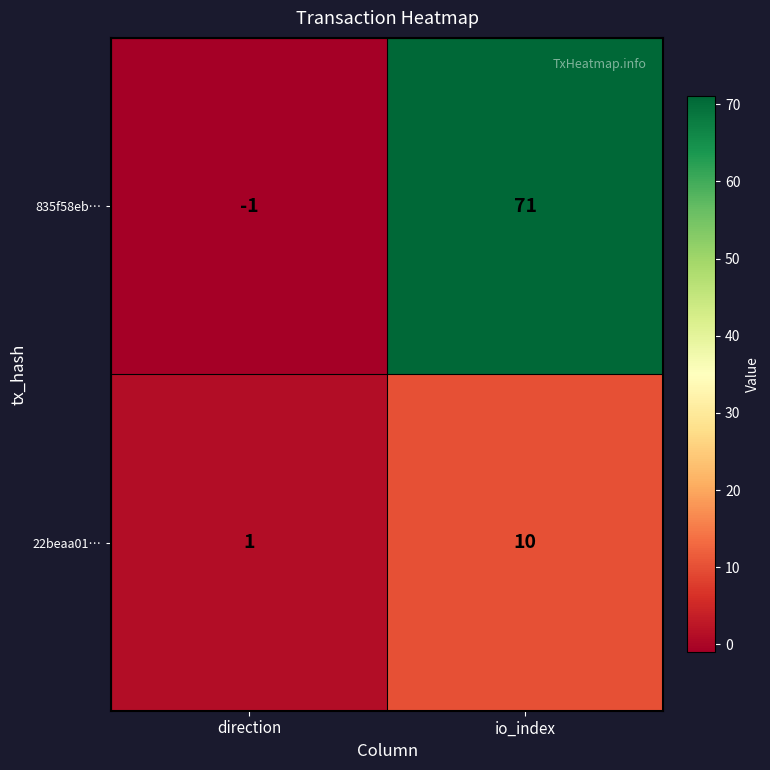

Is the value of 835f58eb… at direction greater than the value of 22beaa01… at io_index?

No